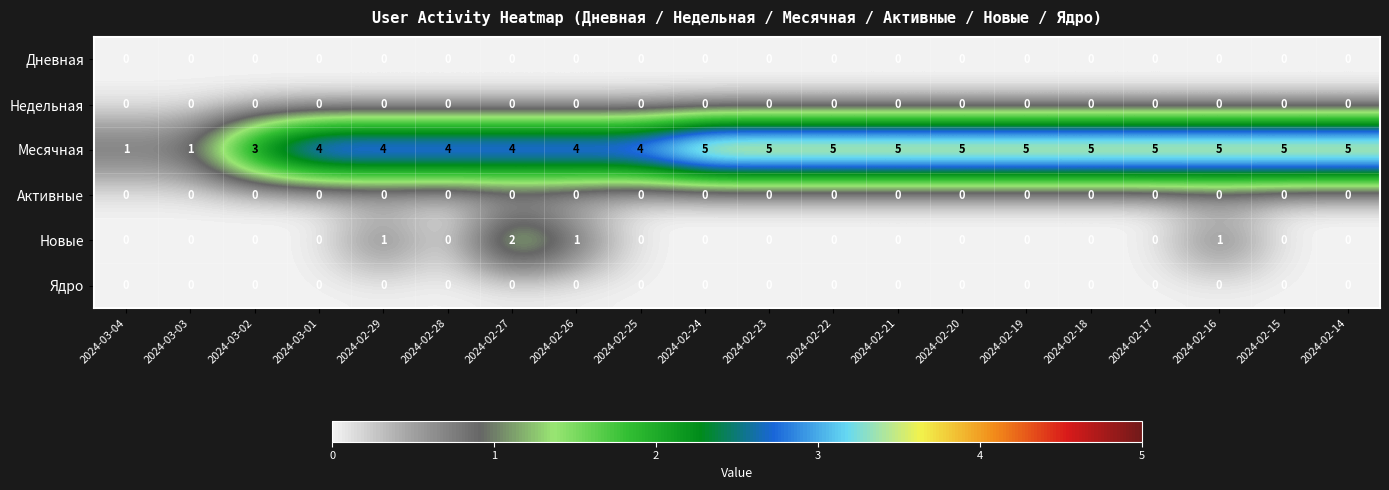

What is the highest value of the Месячная series?

5